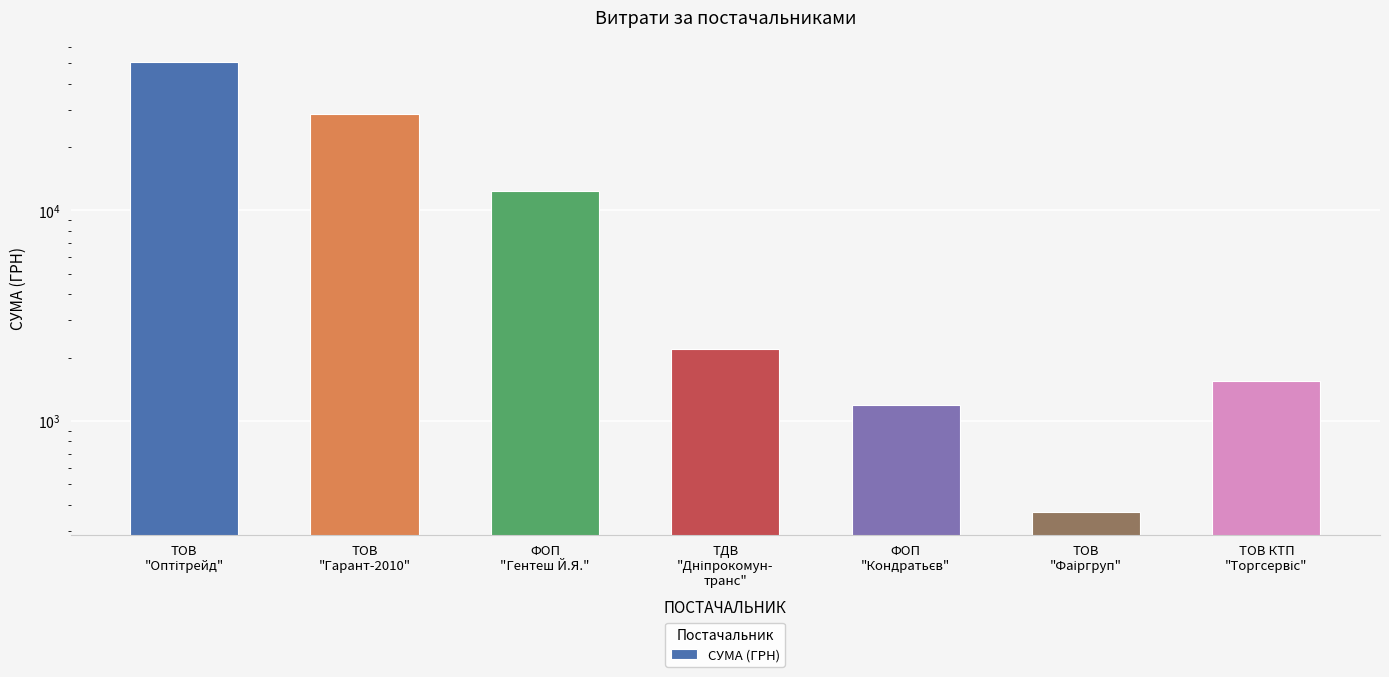

What is the label of the 6th bar from the right?

ТОВ
"Гарант-2010"